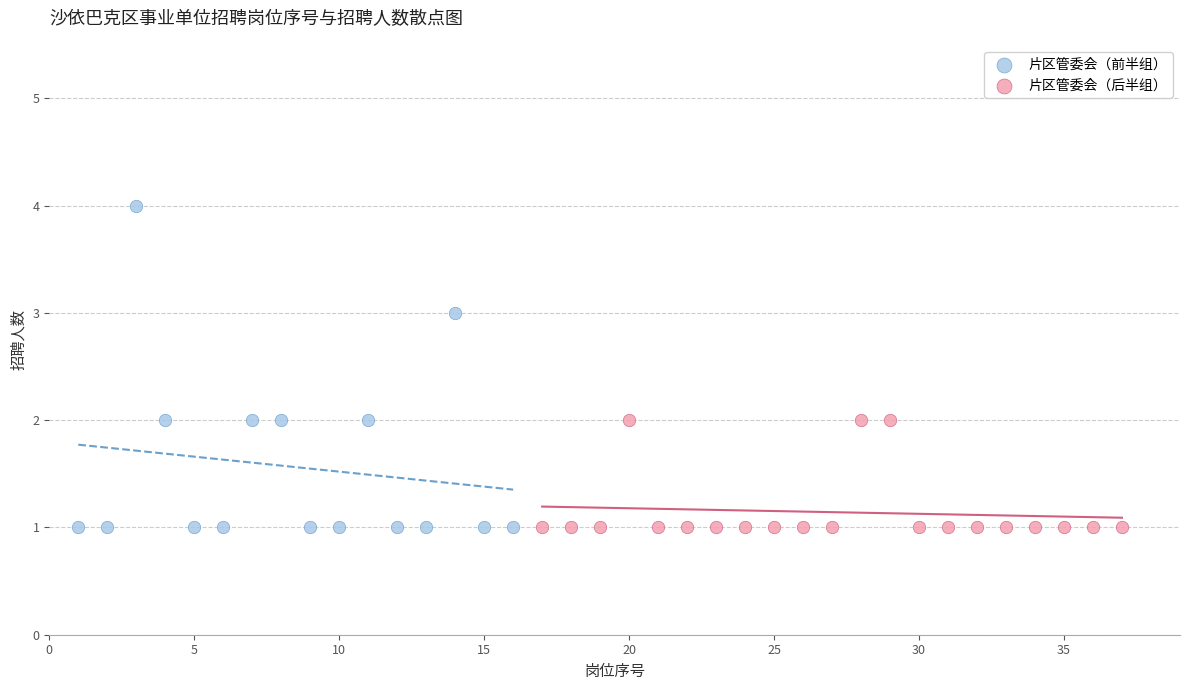

Which series contains the highest Y value?

片区管委会（前半组）